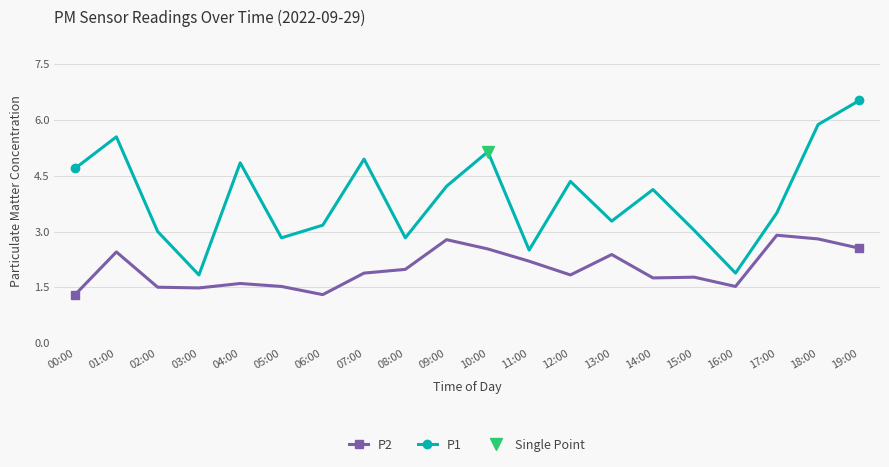

Where is P1 nearest to the value 4?

14:00